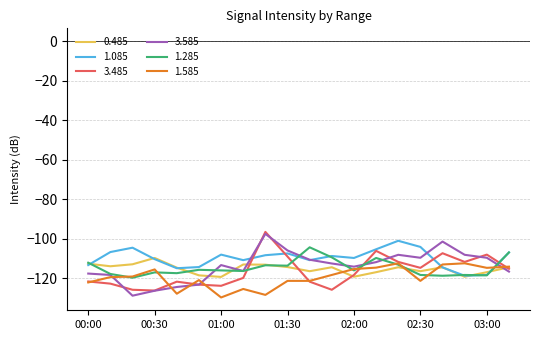

What is the maximum value for 1.285?

-104.4